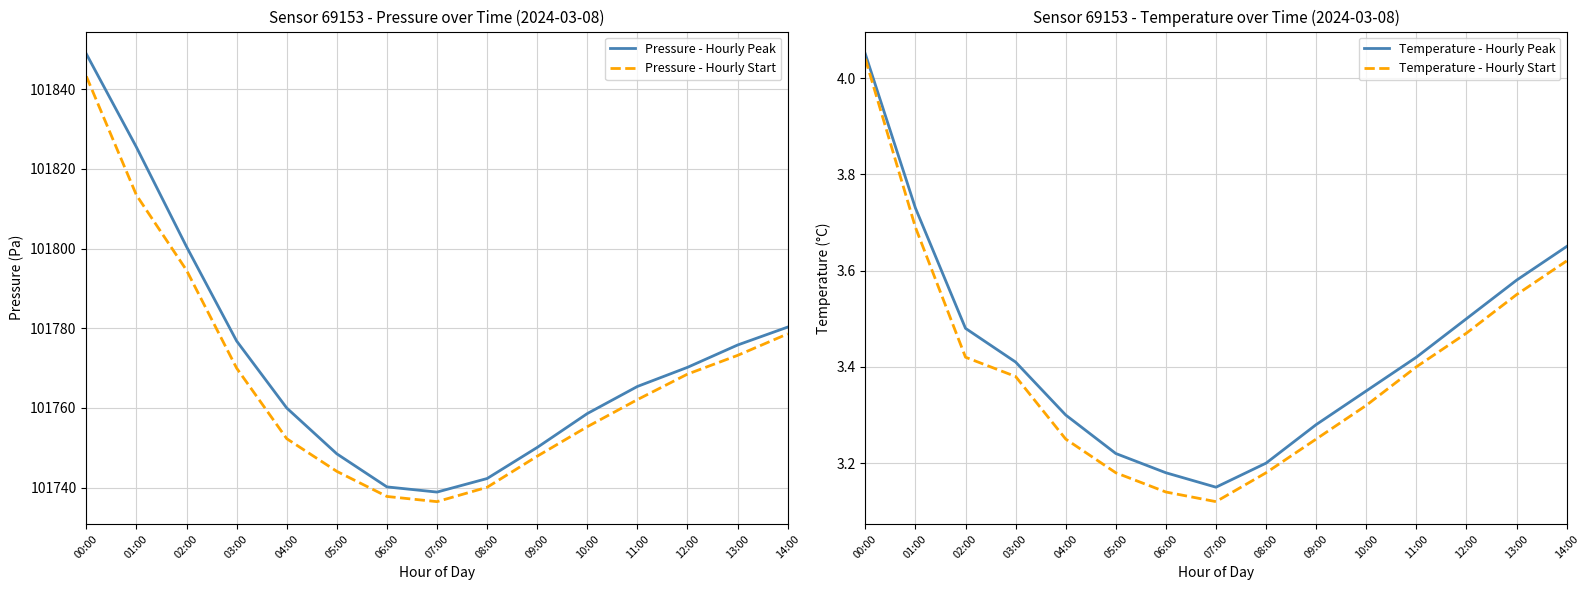

Reading left to right, extract all data points from this chart.

Pressure - Hourly Peak: 00:00=101848.8	01:00=101825.4	02:00=101800.5	03:00=101776.8	04:00=101760.0	05:00=101748.5	06:00=101740.2	07:00=101738.9	08:00=101742.3	09:00=101750.1	10:00=101758.6	11:00=101765.4	12:00=101770.2	13:00=101775.8	14:00=101780.3
Pressure - Hourly Start: 00:00=101843.2	01:00=101813.4	02:00=101794.6	03:00=101770.0	04:00=101752.3	05:00=101744.1	06:00=101737.8	07:00=101736.5	08:00=101740.1	09:00=101747.9	10:00=101755.3	11:00=101762.1	12:00=101768.5	13:00=101773.2	14:00=101778.6
Temperature - Hourly Peak: 00:00=4.0	01:00=3.7	02:00=3.5	03:00=3.4	04:00=3.3	05:00=3.2	06:00=3.2	07:00=3.1	08:00=3.2	09:00=3.3	10:00=3.4	11:00=3.4	12:00=3.5	13:00=3.6	14:00=3.6
Temperature - Hourly Start: 00:00=4.0	01:00=3.7	02:00=3.4	03:00=3.4	04:00=3.2	05:00=3.2	06:00=3.1	07:00=3.1	08:00=3.2	09:00=3.2	10:00=3.3	11:00=3.4	12:00=3.5	13:00=3.5	14:00=3.6